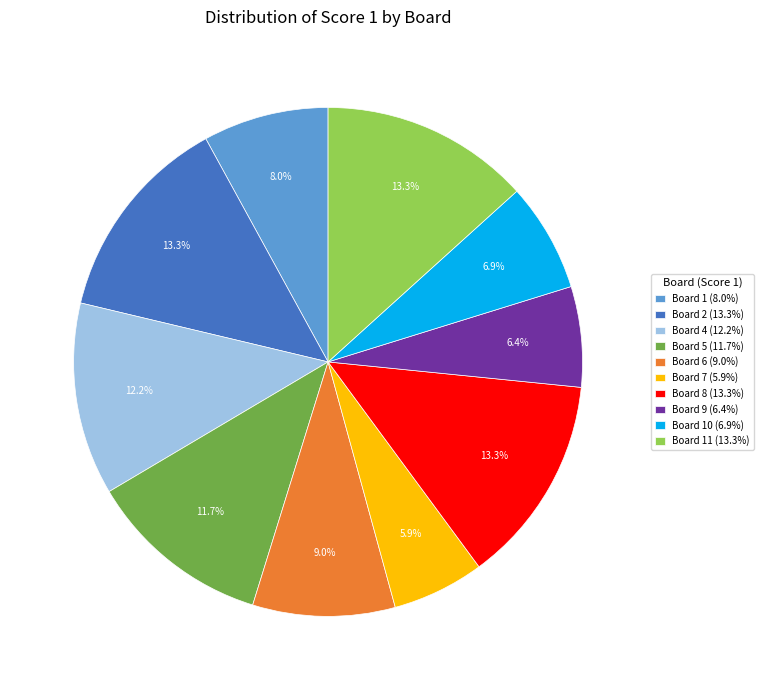

Count the number of slices in the pie.

10